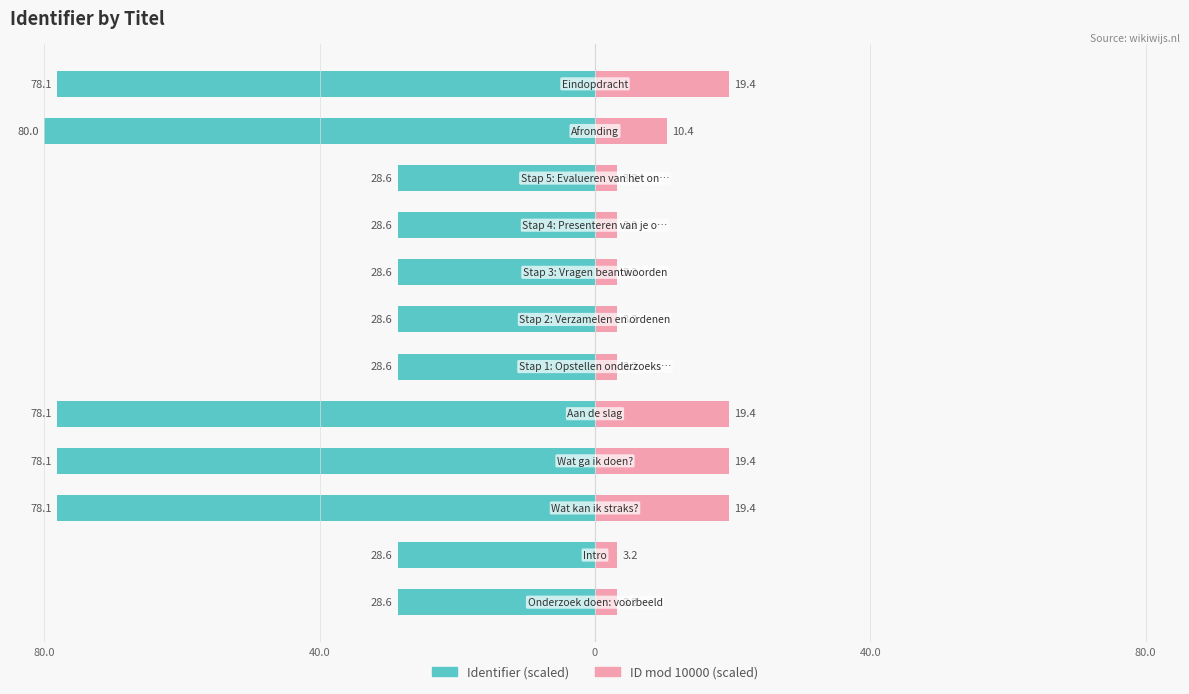

Are the bars horizontal?

Yes